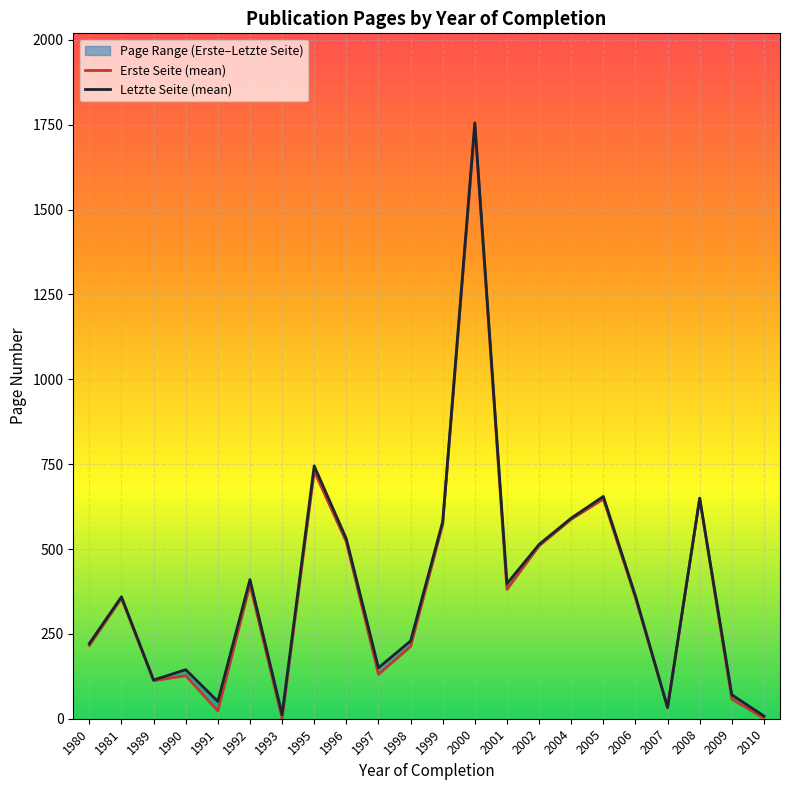

Between 1989 and 1990, which series saw the biggest shift?

Letzte Seite (mean)